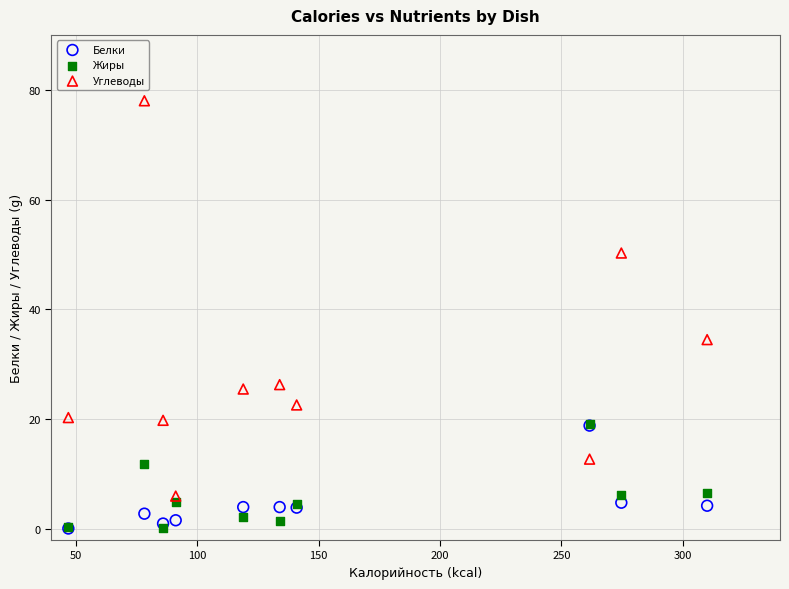

Across all series, what Y value is closest to 39?

34.5